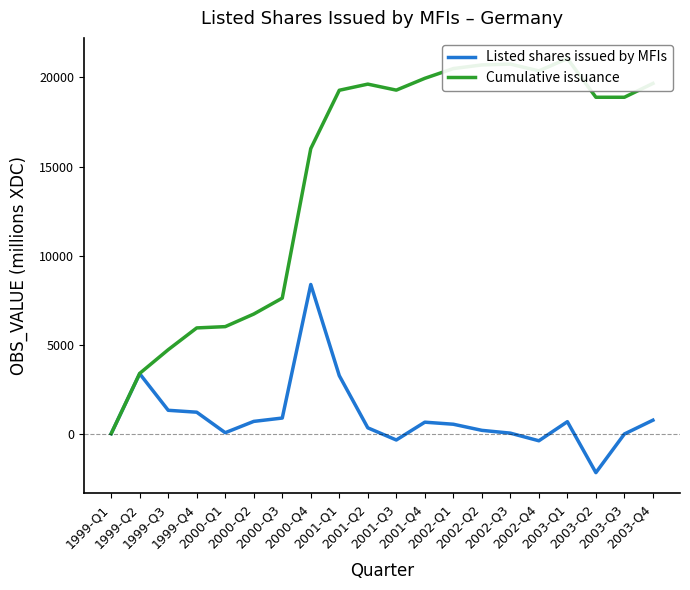

Reading right to left, extract all data points from this chart.

Listed shares issued by MFIs: 774	0	-2169	690	-381	47	204	547	662	-337	345	3273	8387	894	706	72	1222	1329	3380	19
Cumulative issuance: 19664	18890	18890	21059	20369	20750	20703	20499	19952	19290	19627	19282	16009	7622	6728	6022	5950	4728	3399	19